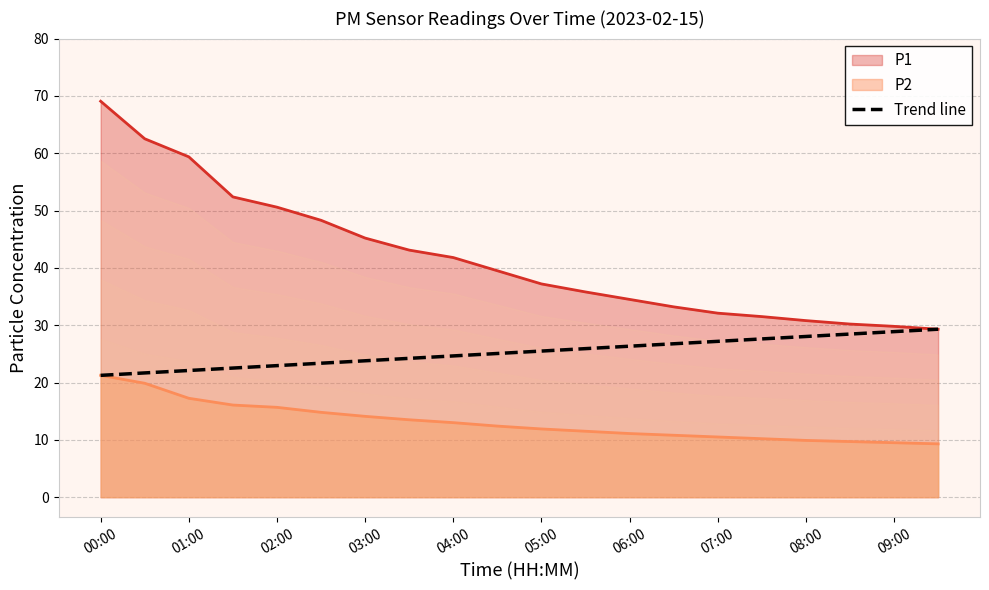

What is the difference between the maximum and minimum values?

8.1